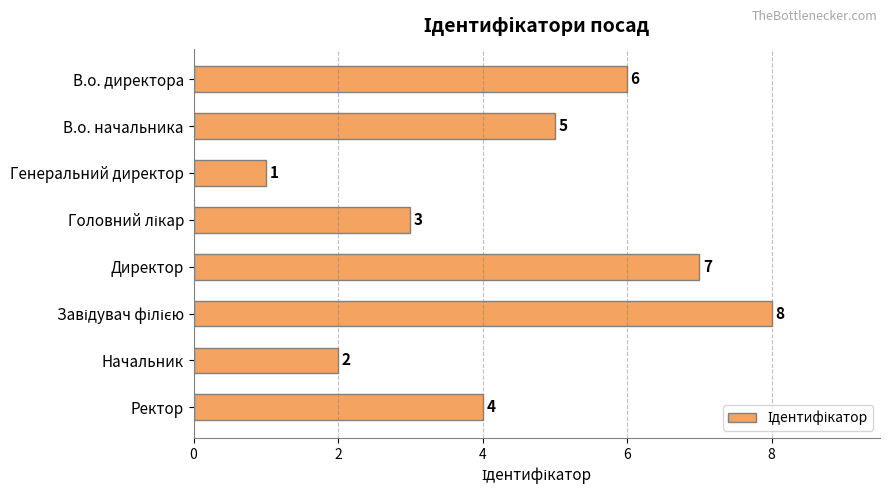

Reading top to bottom, extract all data points from this chart.

6	5	1	3	7	8	2	4